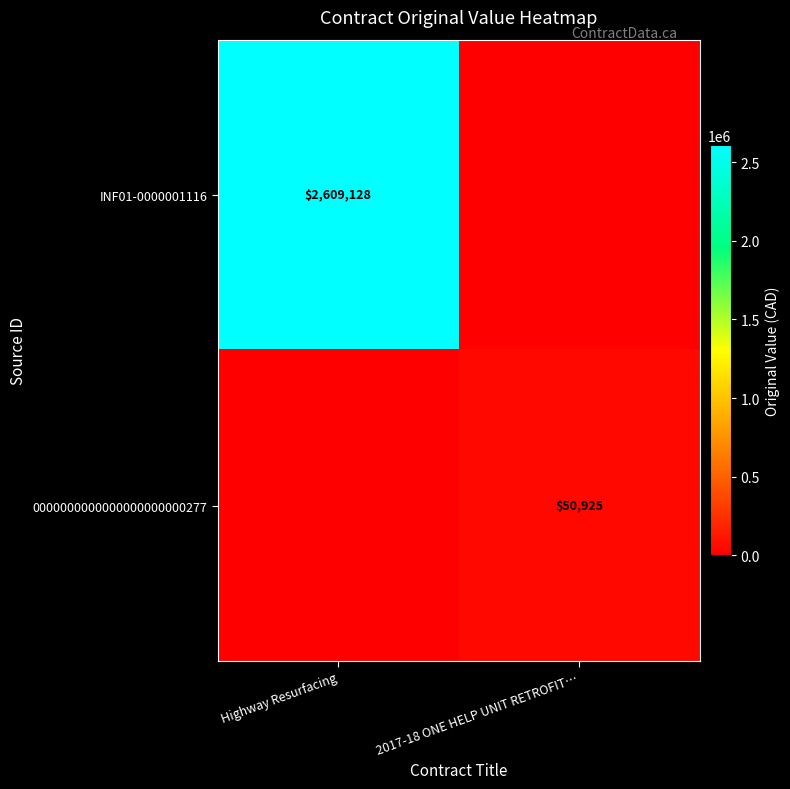

Is the value of INF01-0000001116 at Highway Resurfacing greater than the value of 0000000000000000000000277 at 2017-18 ONE HELP UNIT RETROFIT…?

Yes